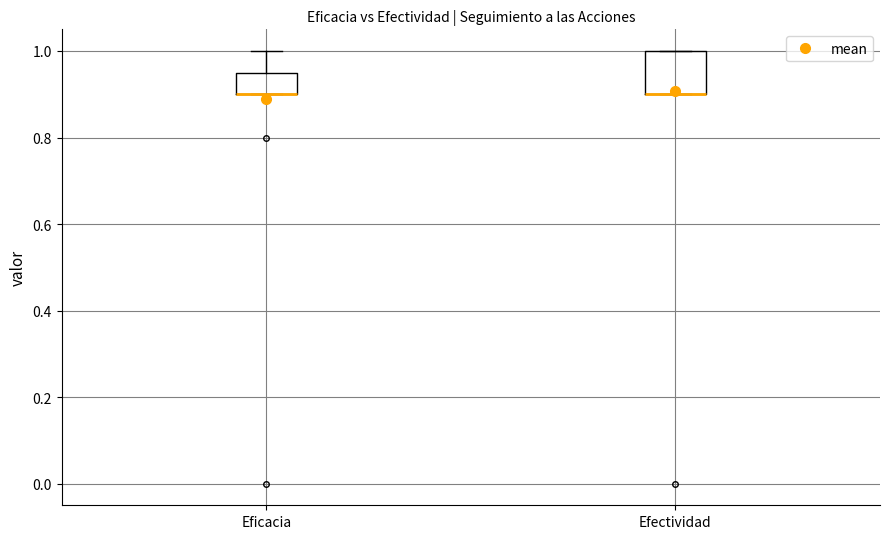

Reading left to right, read every box against the y-axis: the position of its median line, the range the box covers, and the ends of its whiskers. The values are not printed on the chart, so give them approximately, as read against the axis.

Eficacia: median 0.90 (drawn on the box's lower edge), box 0.90 to 0.96, whiskers 0.90 to 1.00
Efectividad: median 0.90 (drawn on the box's lower edge), box 0.90 to 1.00, whiskers 0.90 to 1.00